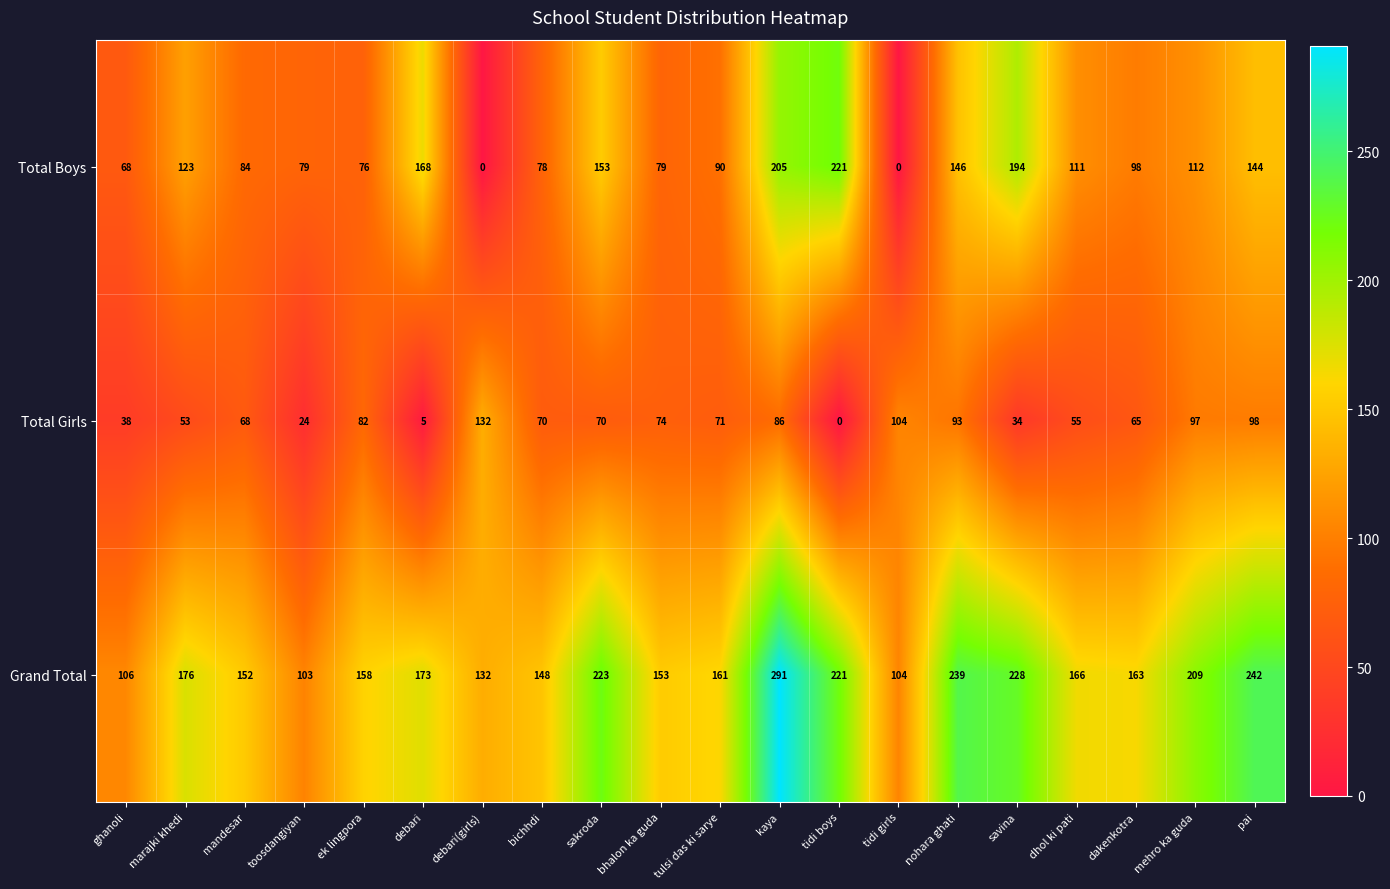

At which category is the sum across all series the highest?

kaya